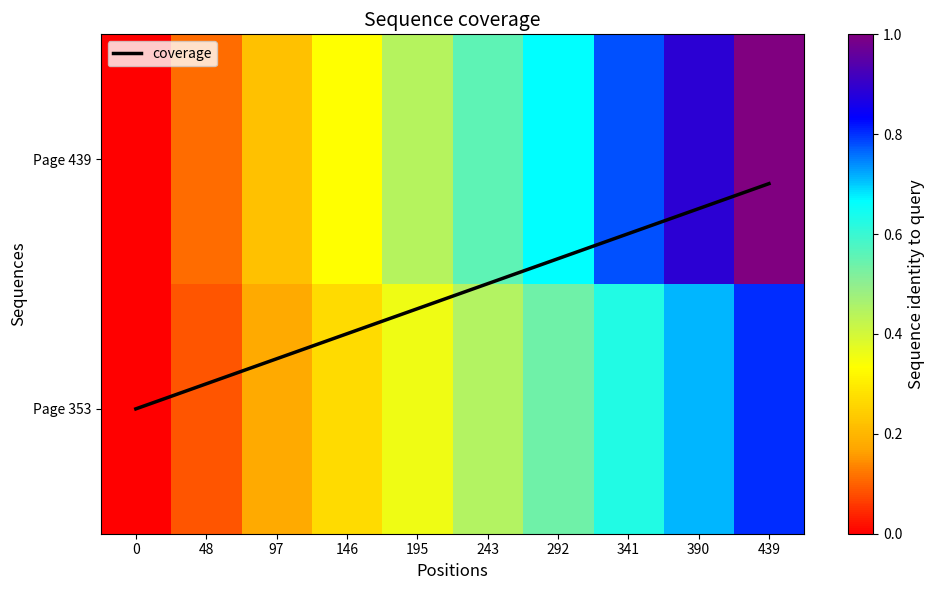

What is the difference between the maximum and second lowest values in the Page 353 series?

0.7